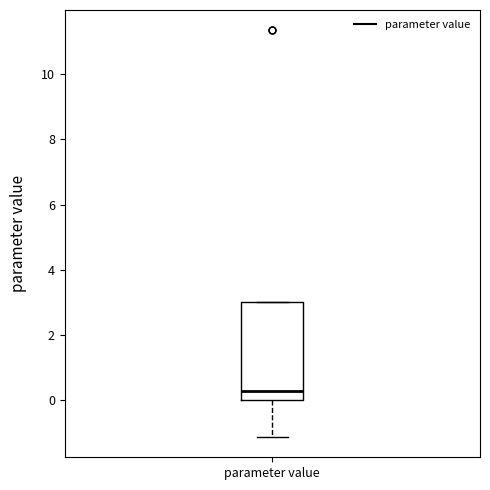

Transcribe this box plot: give where the median line is, the range the box spans, and where the two whiskers end, as read against the y-axis. The values are not printed on the chart, so give them approximately, as read against the axis.

median 0.2, box 0.0 to 3.0, whiskers -1.2 to 3.0